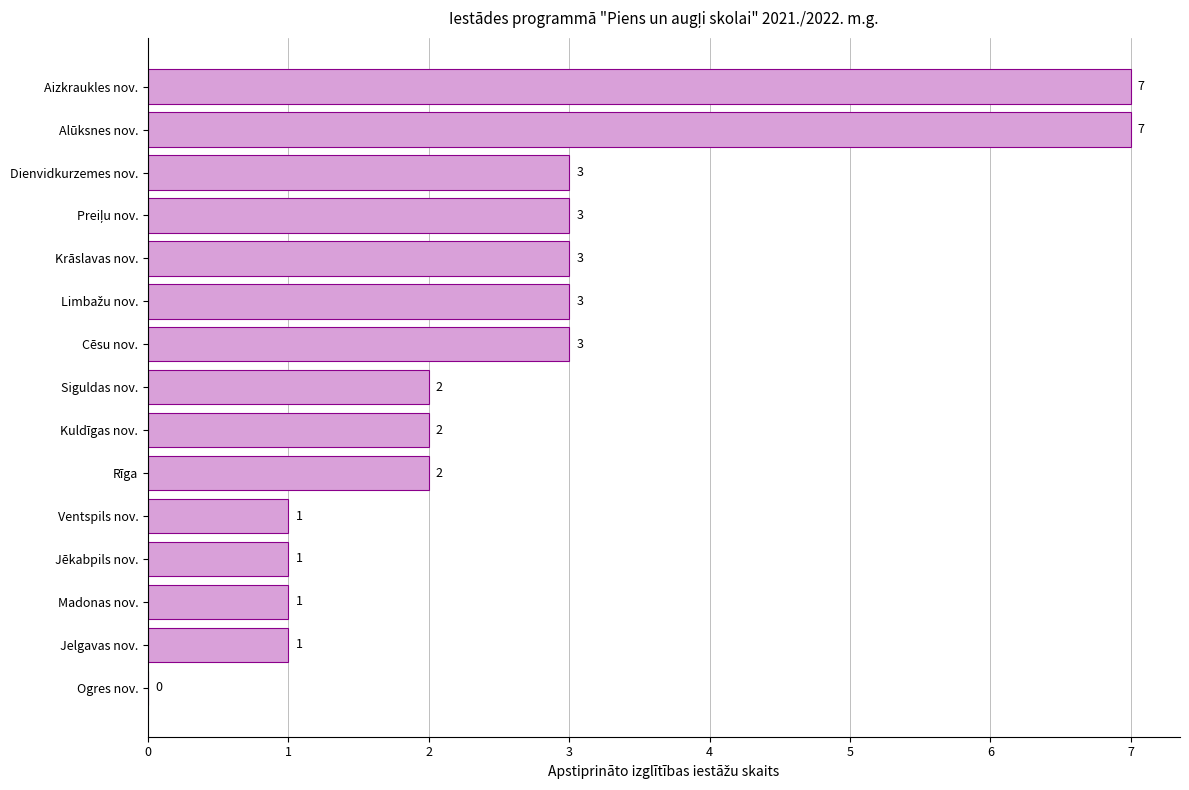

What is the greatest value displayed?

7